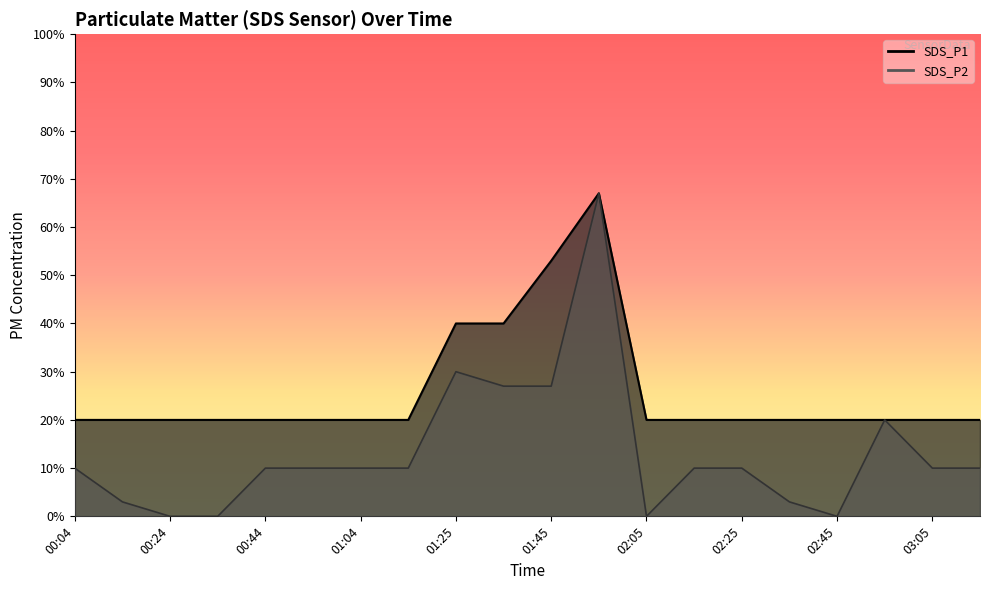

Count the SDS_P1 values in the range 0 to 1.

20